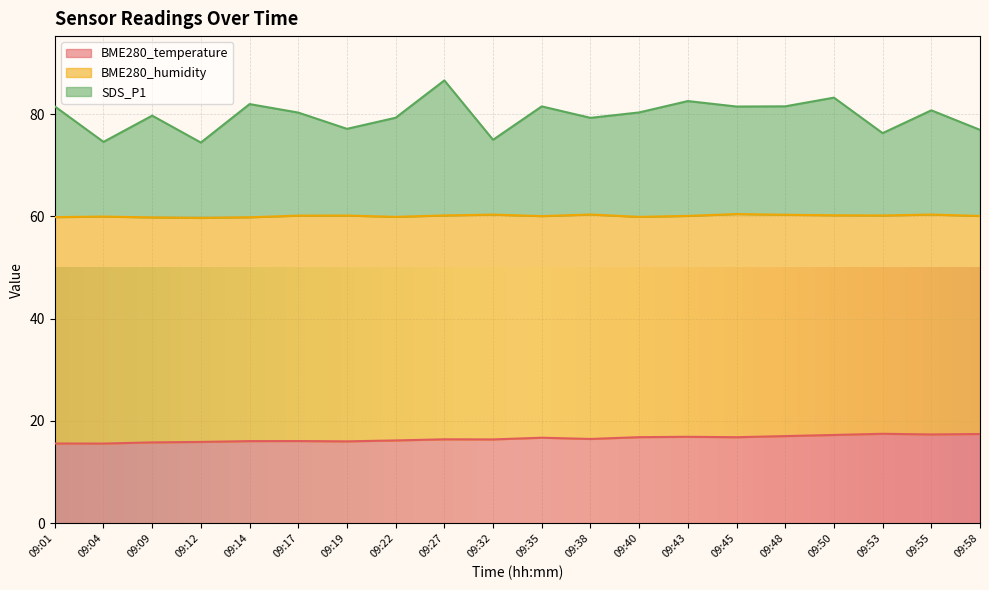

What is the total value across all series at 09:53?

76.3